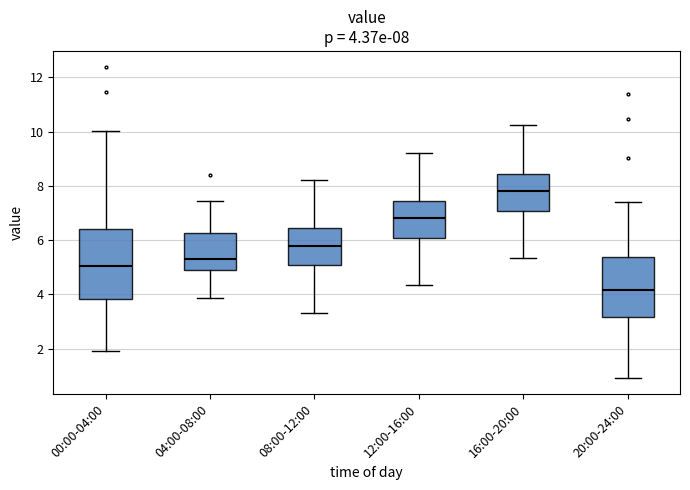

Which box's median line is the lowest?

20:00-24:00